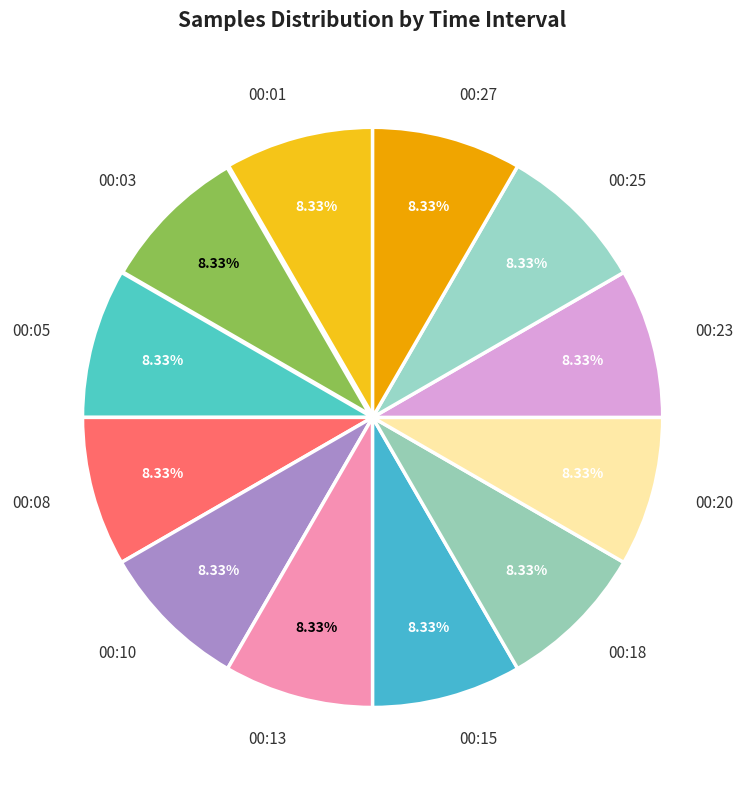

To the nearest percent, what portion does 00:25 represent?

8%